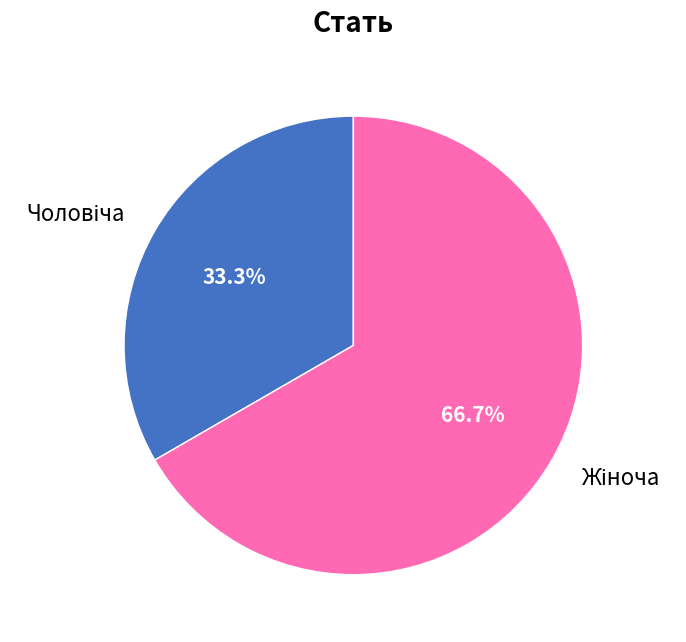

Does any single category account for the majority?

Yes